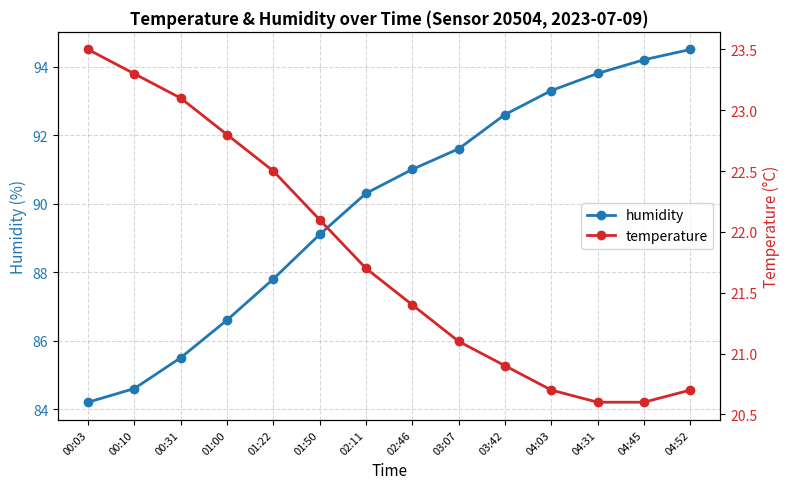

Which series has the largest total across all categories?

humidity